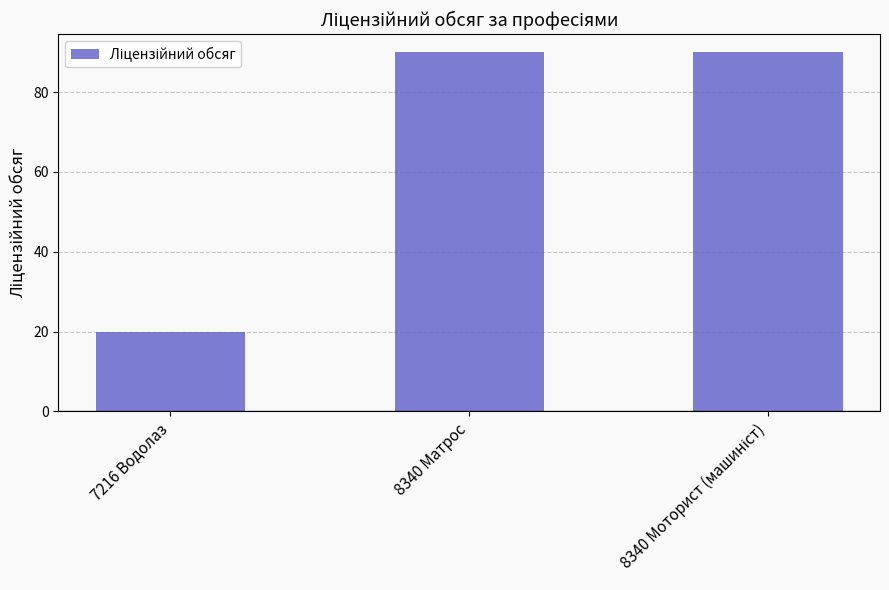

What is the difference between the maximum and minimum values?

70